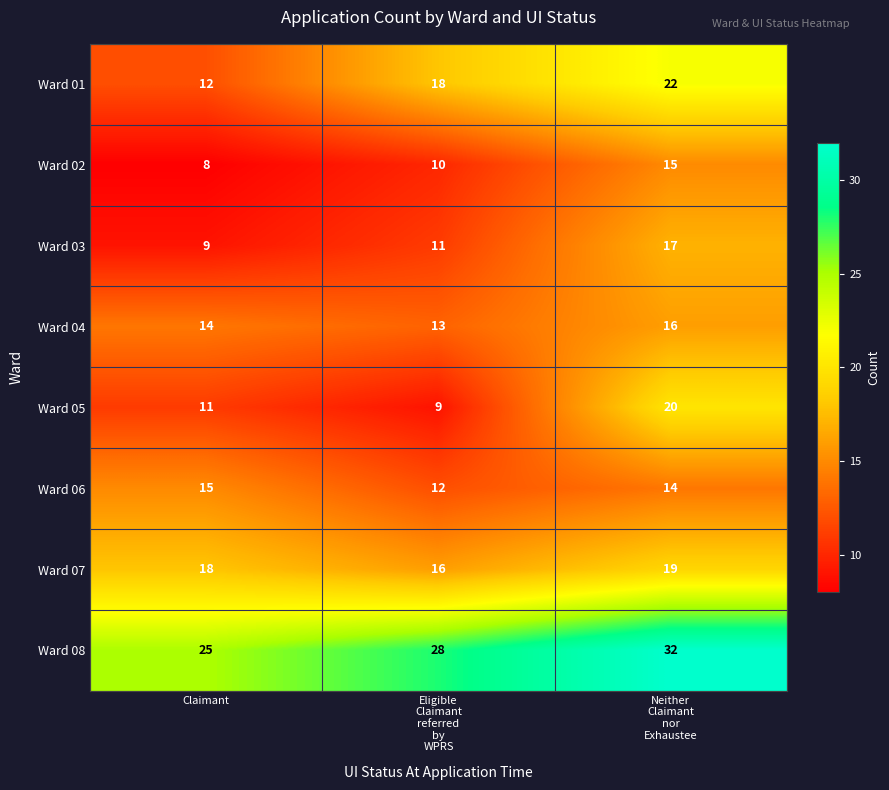

What value does the Ward 05 series have at Claimant, to the nearest 5?

10